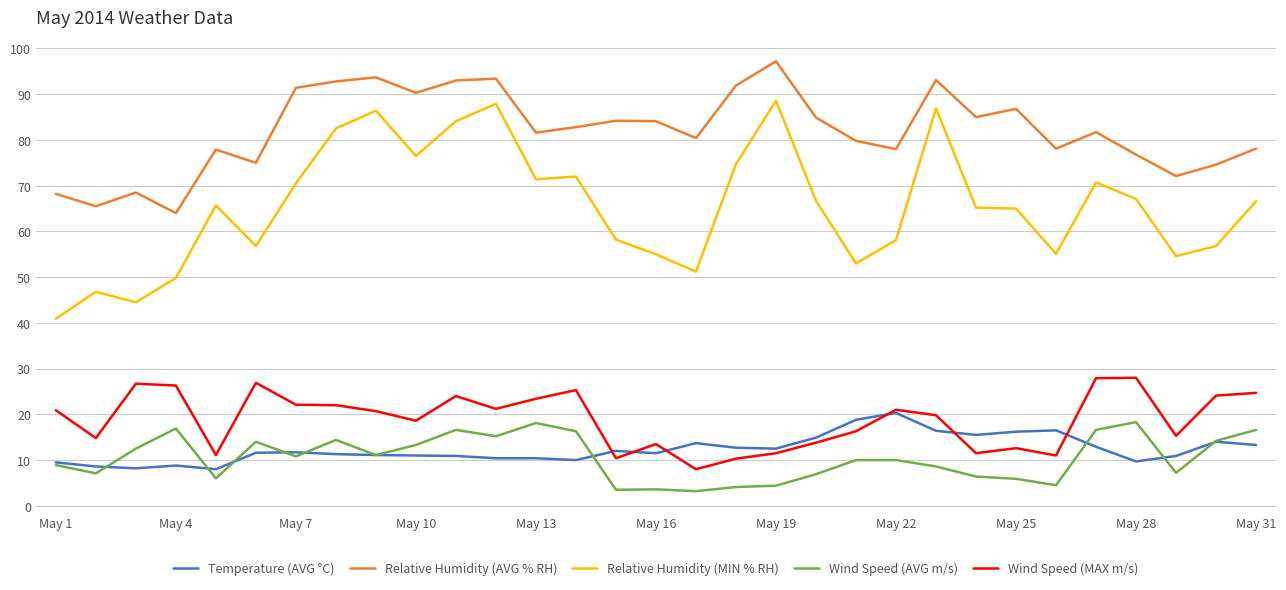

Which series has the largest range (max minus min)?

Relative Humidity (MIN % RH)